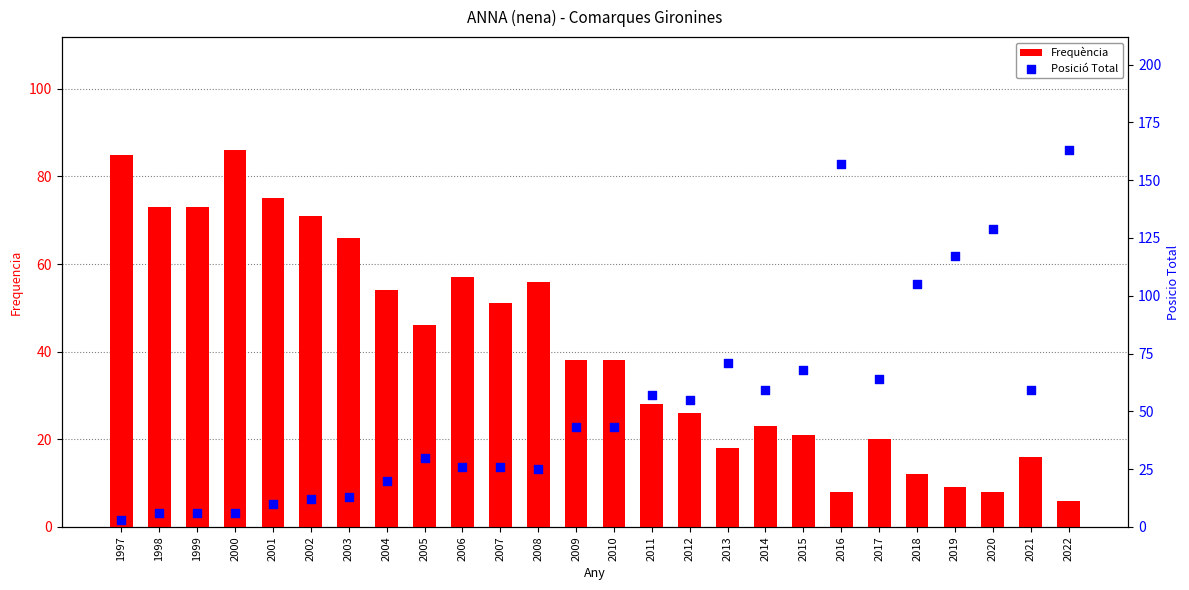

Which series has the largest Y range (max minus min)?

Posició Total